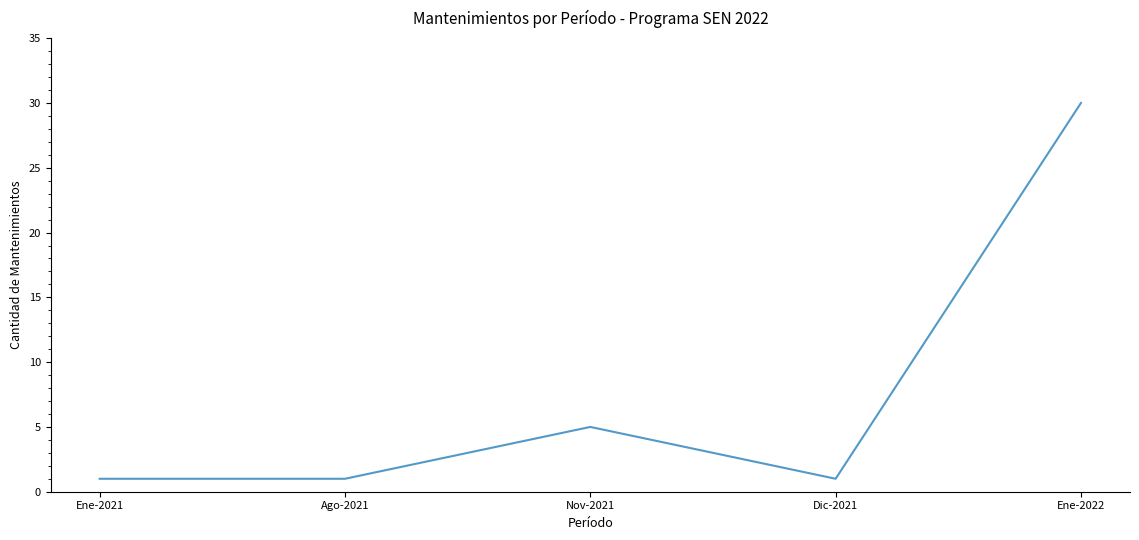

What position from the left is Ene-2021?

1